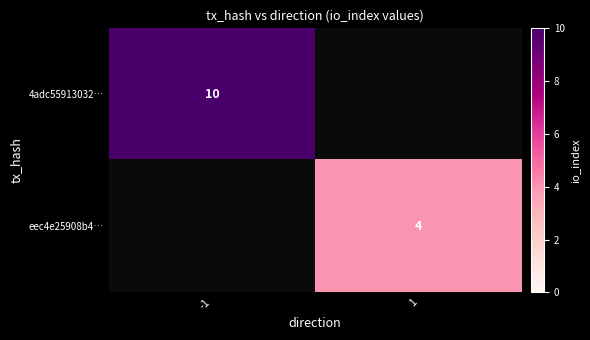

How many categories are shown in the chart?

2